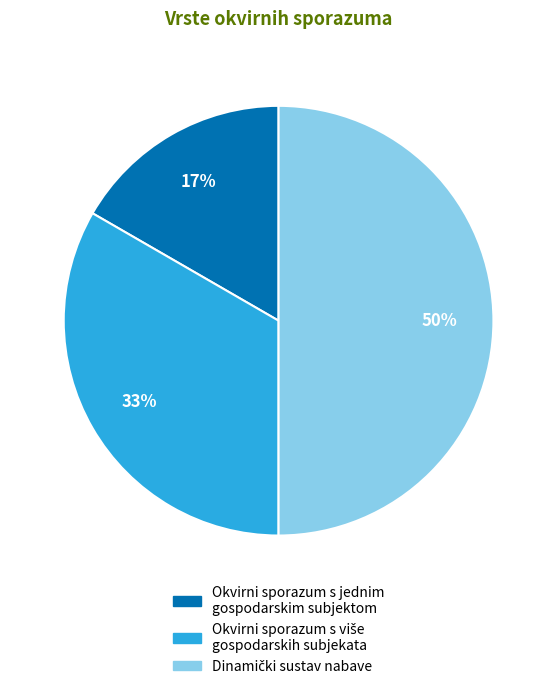

To the nearest percent, what is the average slice percentage?

33%